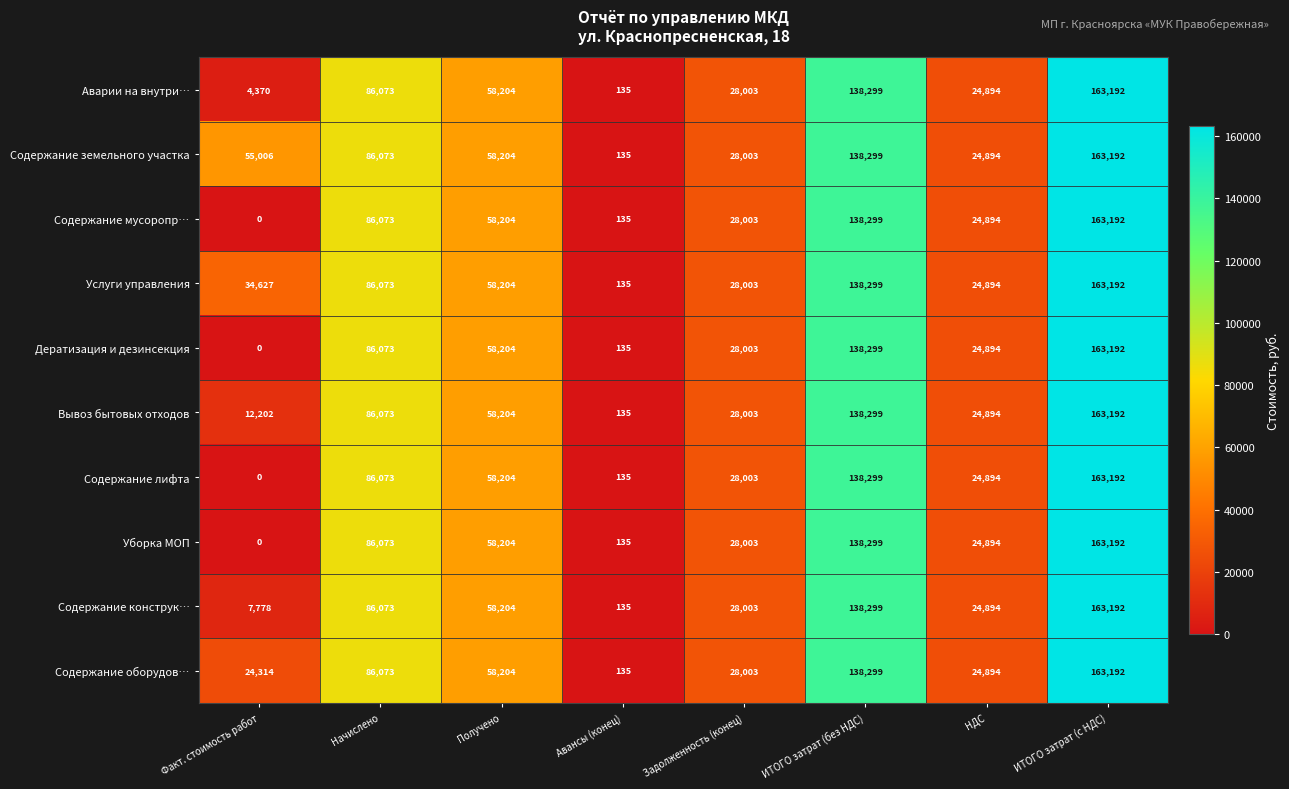

What is the approximate value of Уборка МОП at Получено?

58204